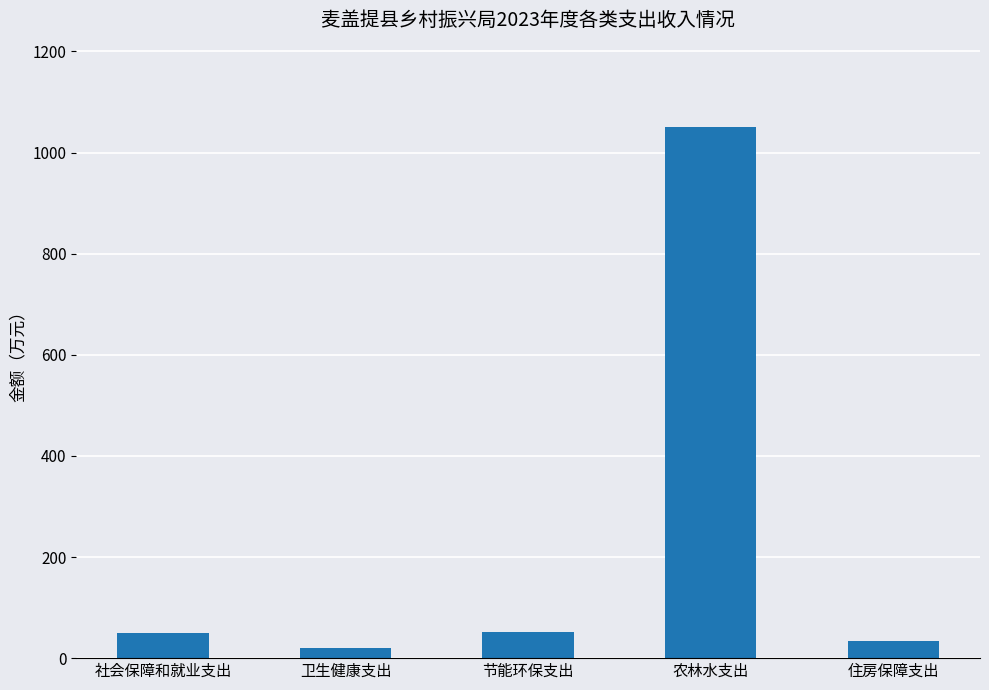

The chart shows a value of 1051.4 at 农林水支出. True or false?

True